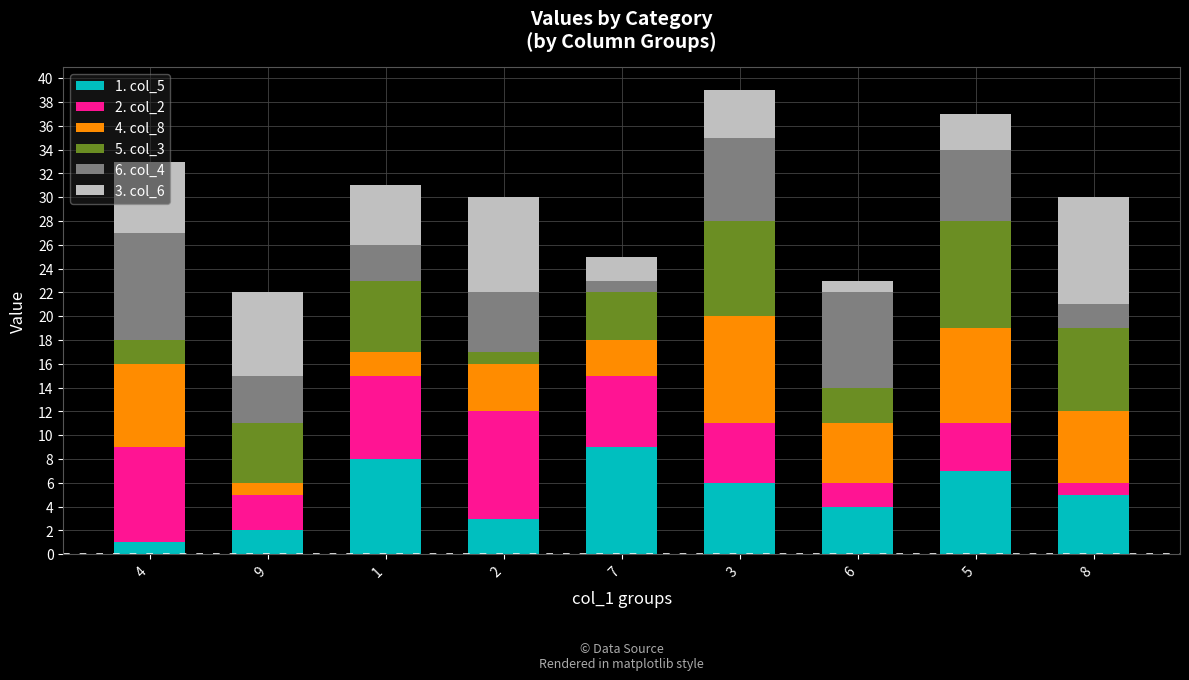

What is the total value across all series at 1?

31